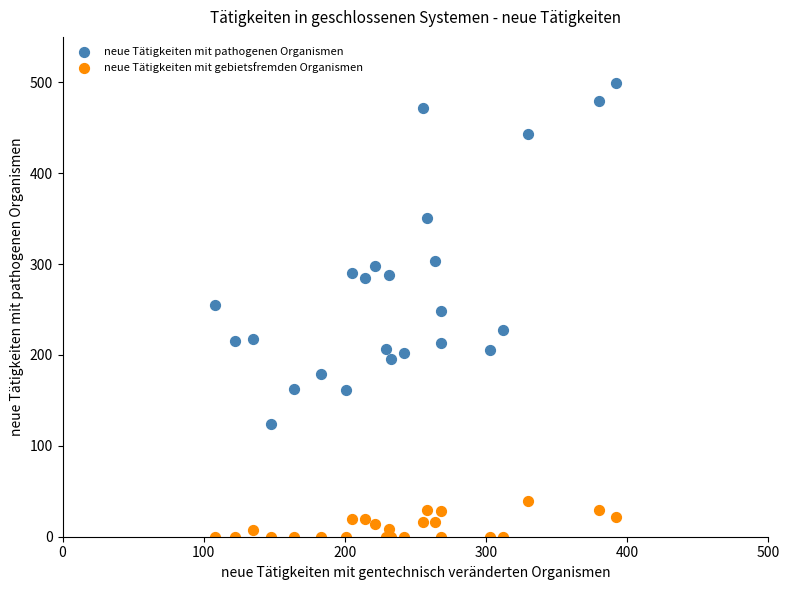

Which series contains the highest Y value?

neue Tätigkeiten mit pathogenen Organismen